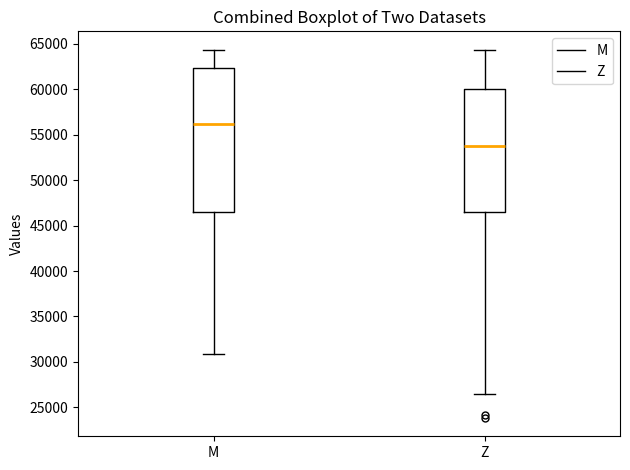

Where is the lower edge of the box for Z on the y-axis? The values are not printed on the chart, so give them approximately, as read against the axis.

46500